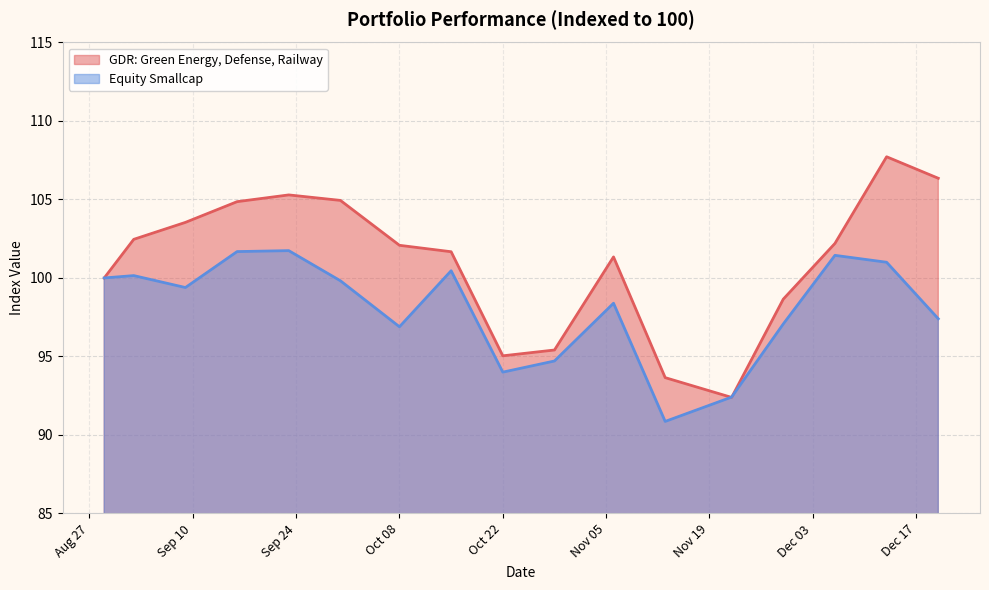

At how many categories does at least one series exceed 91?

17